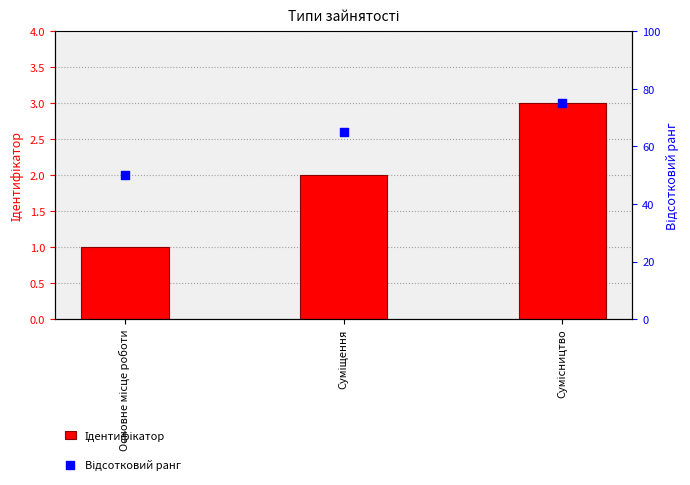

At which category is the sum across all series the highest?

Сумісництво